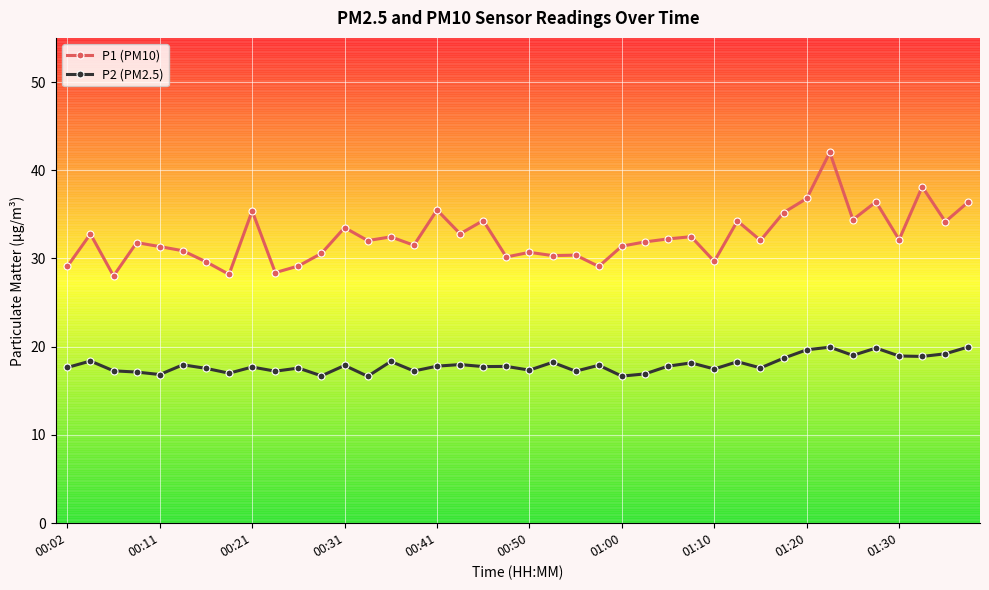

What is the value of the P2 (PM2.5) point at the 12th from the left?

16.7